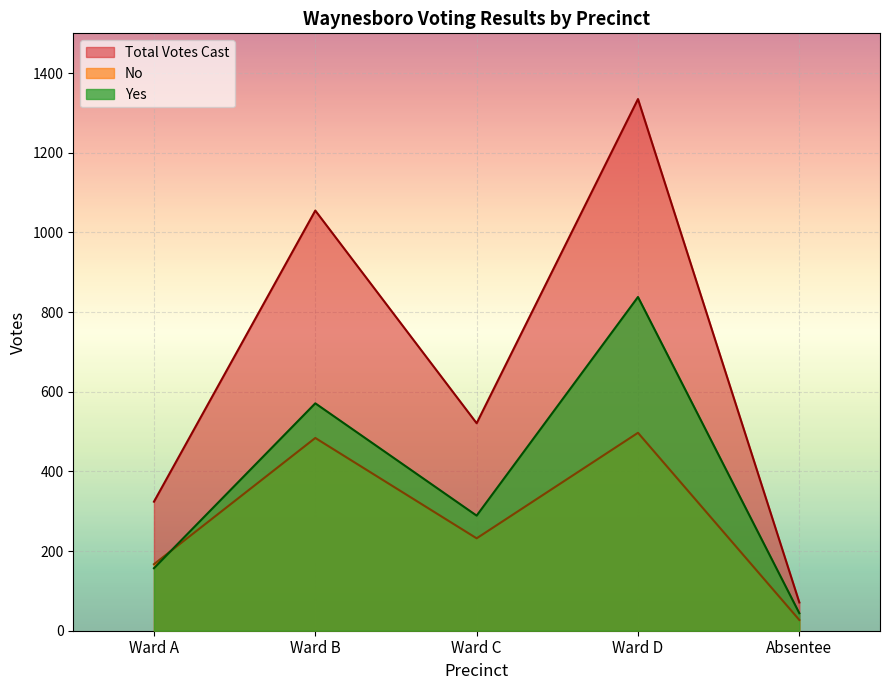

True or false: Total Votes Cast and No cross at least once.

False